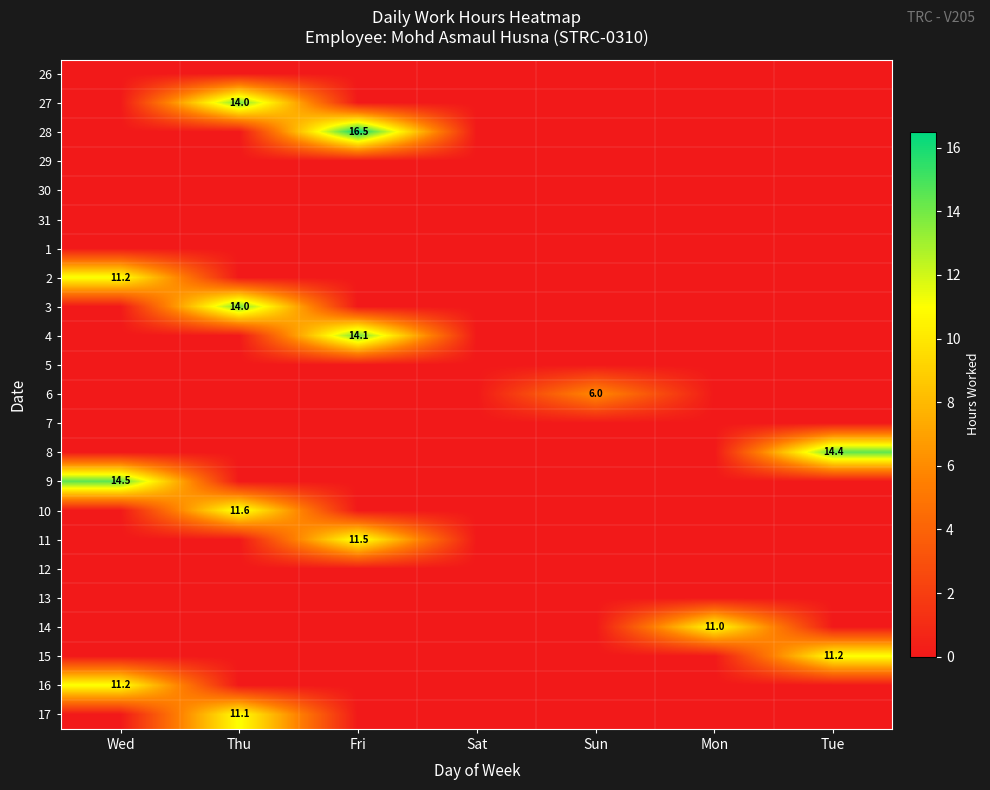

Which label corresponds to the largest value in the chart?

Fri